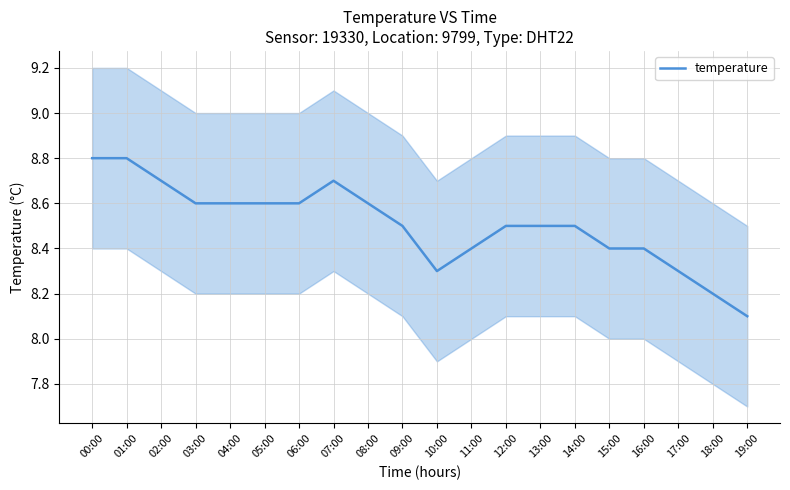

Is it true that the value at 05:00 is 11.9?

False